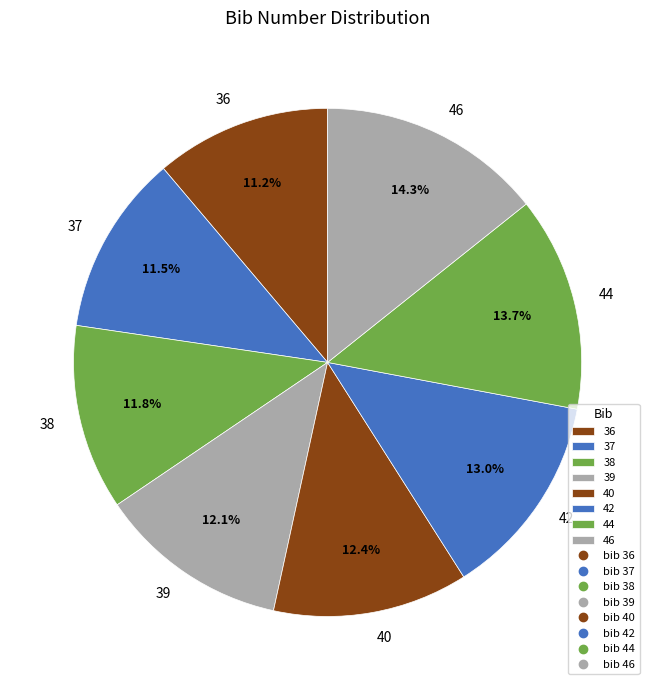

Is the sum of 46 and 39 greater than half?

No